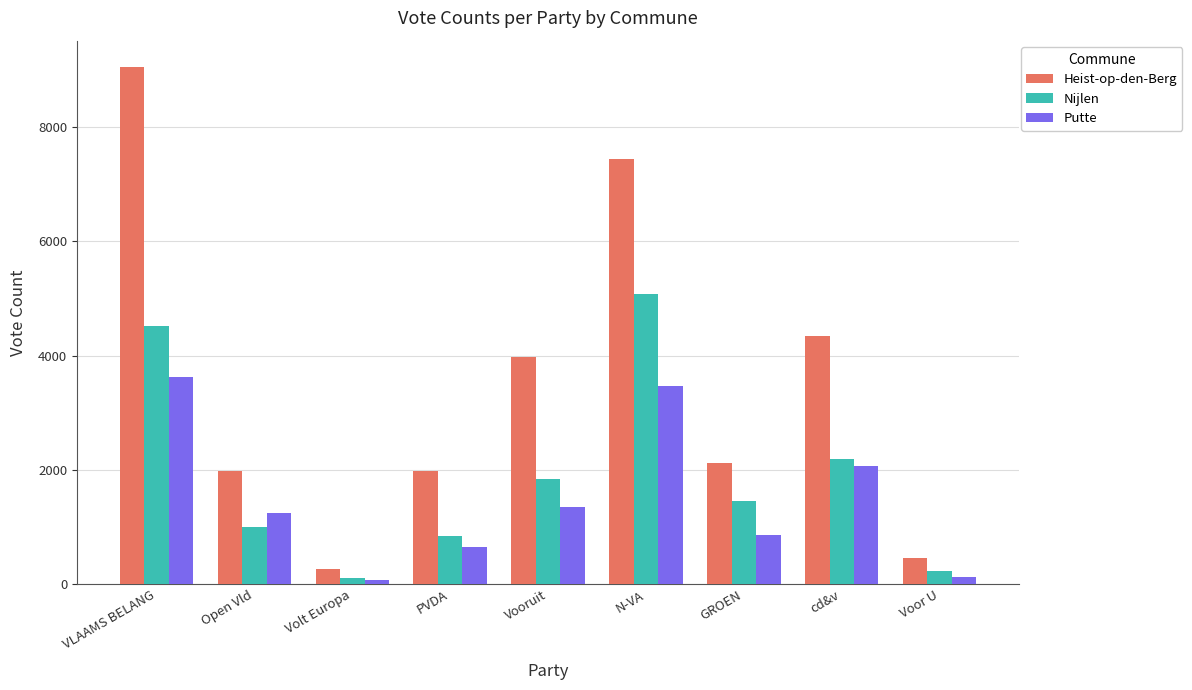

How many distinct data groups are displayed?

3